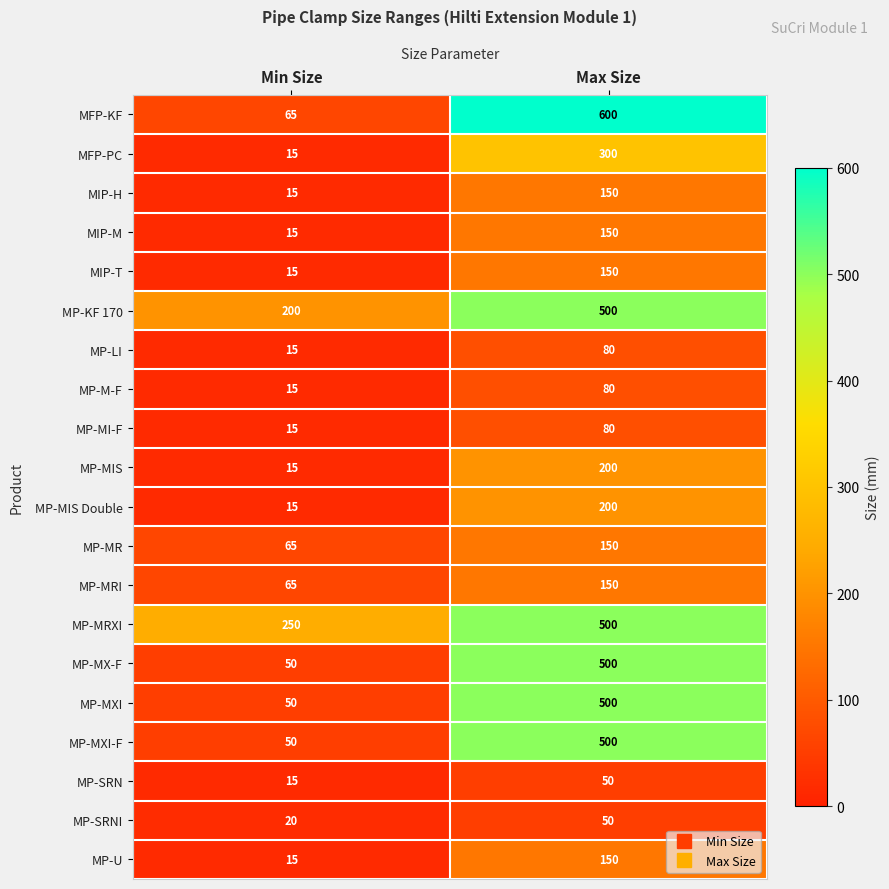

How many categories are shown in the chart?

2